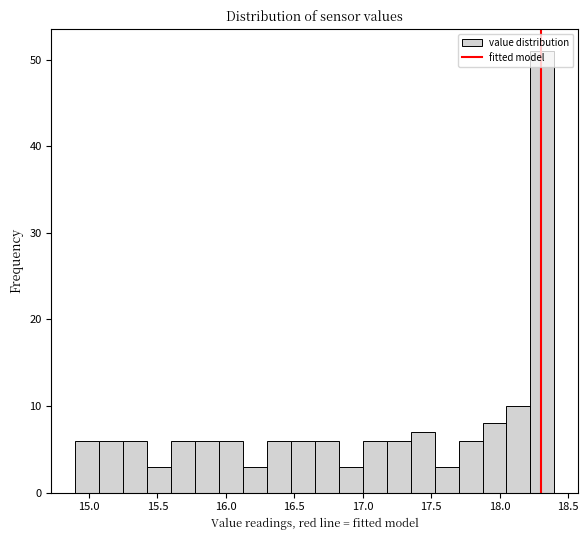

Read against the x-axis, roughly where is the centre of the tallest bar?

18.30